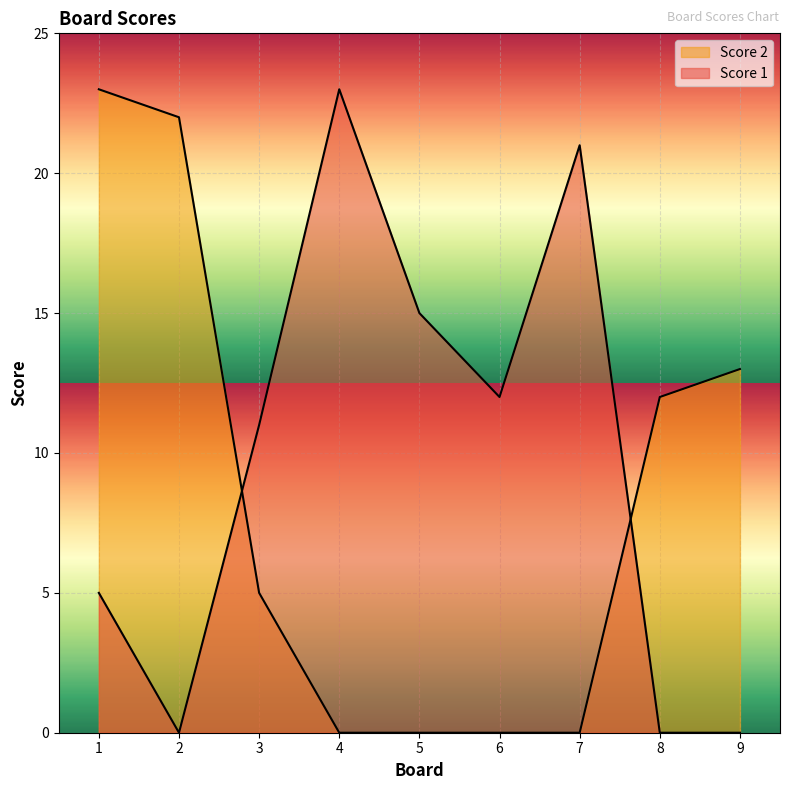

Which series changed the most between 1 and 4?

Score 2